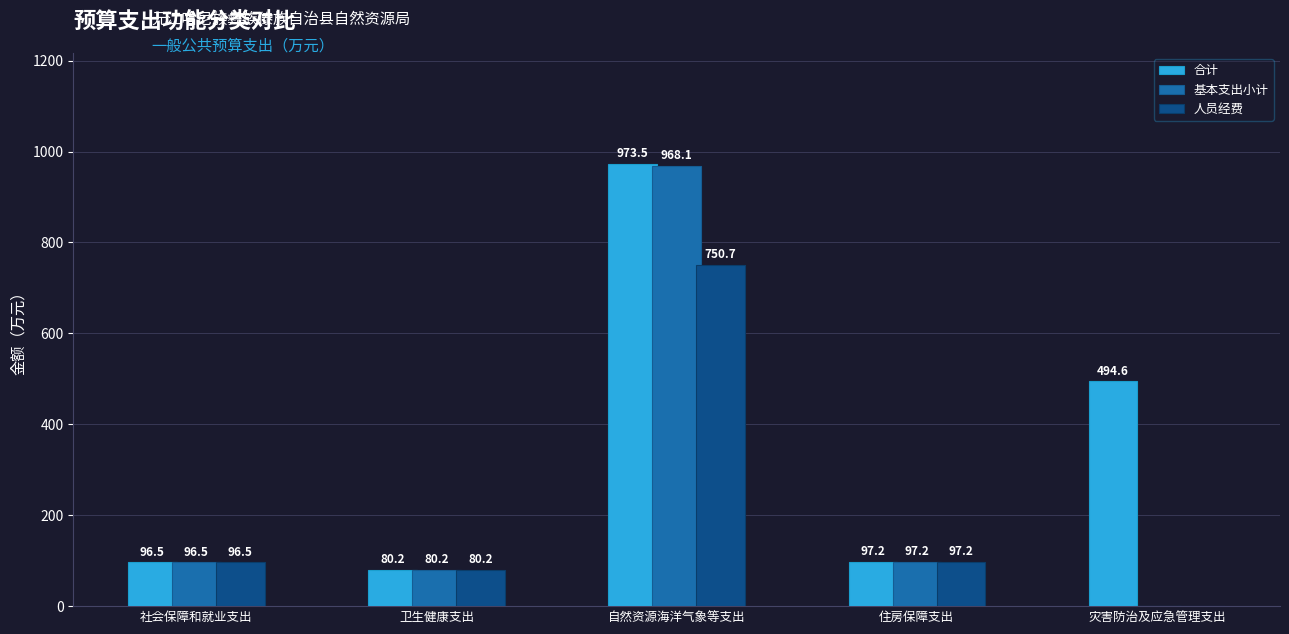

Where is 基本支出小计 nearest to the value 484?

住房保障支出